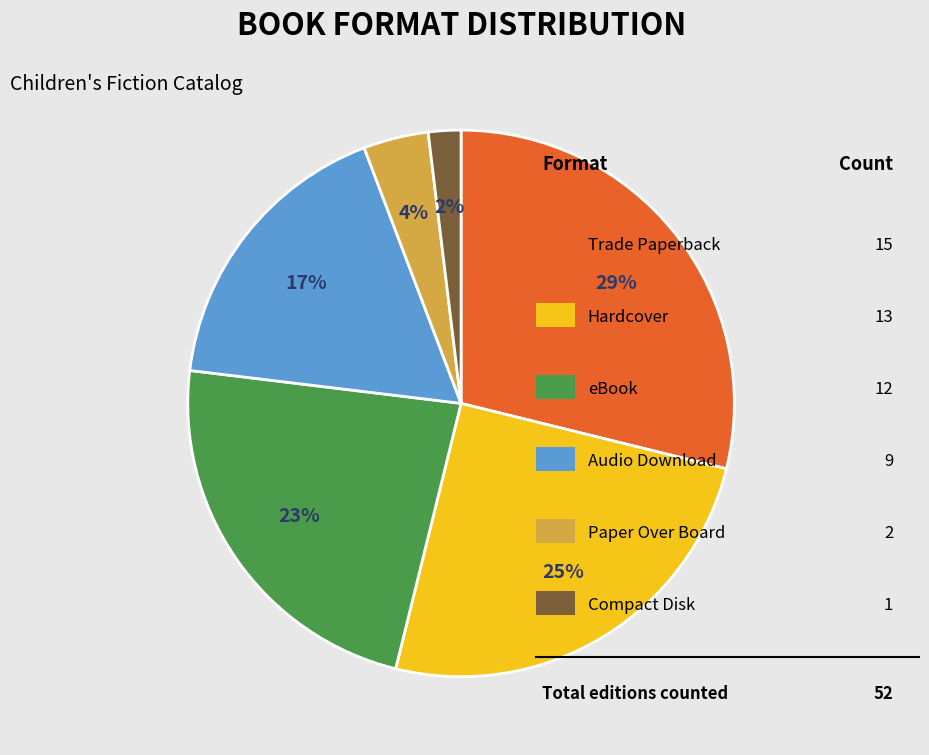

Count the number of slices in the pie.

6